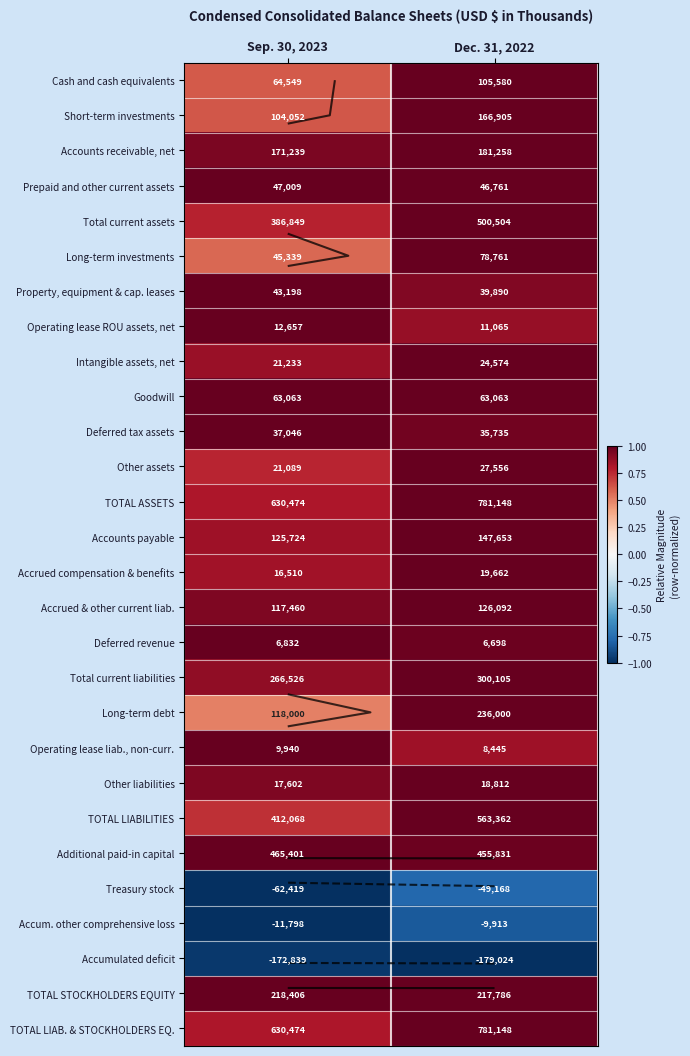

True or false: Other liabilities has a value of 0.9 at Sep. 30, 2023.

True